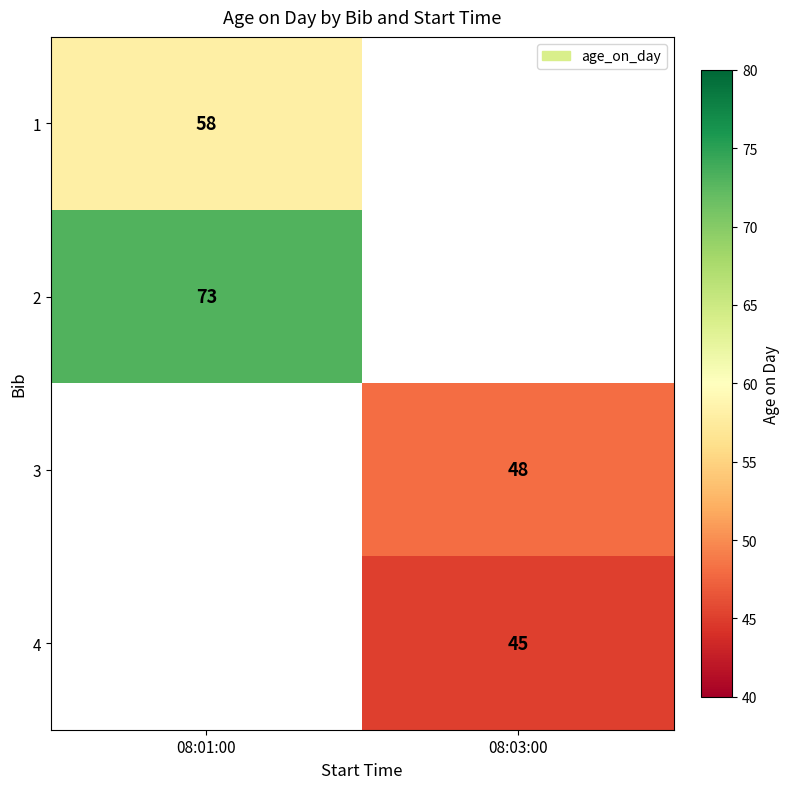

The value of 1 at 08:01:00 is 30. True or false?

False